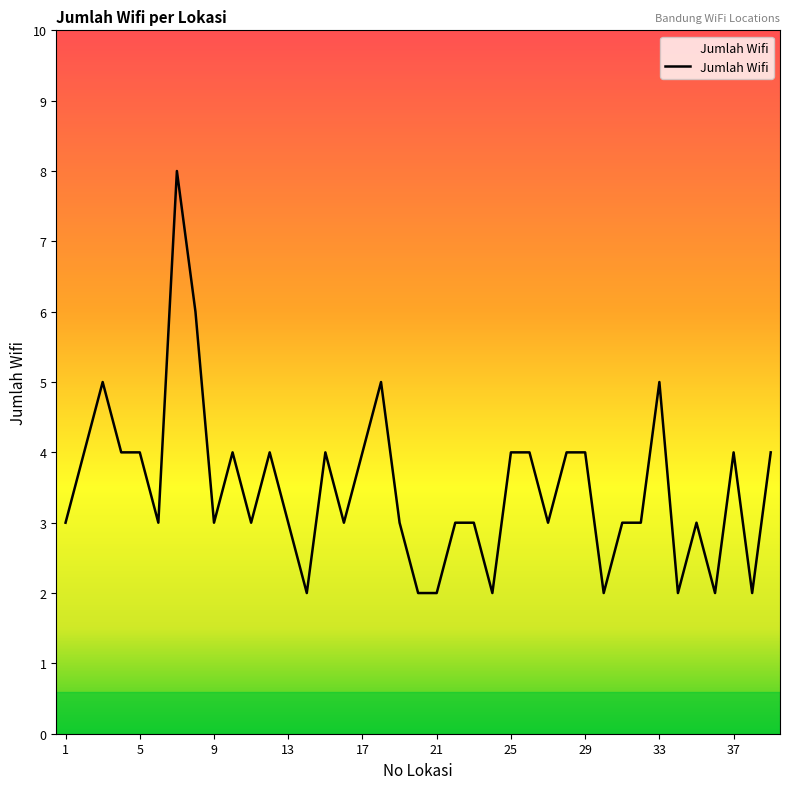

What is the difference between the maximum and minimum values?

6